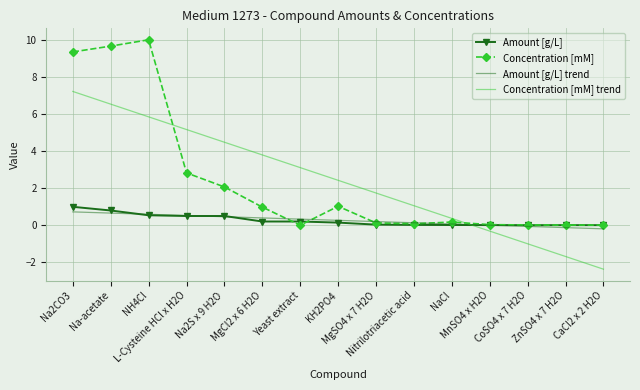

Which category has the highest value in the Concentration [mM] trend series?

Na2CO3